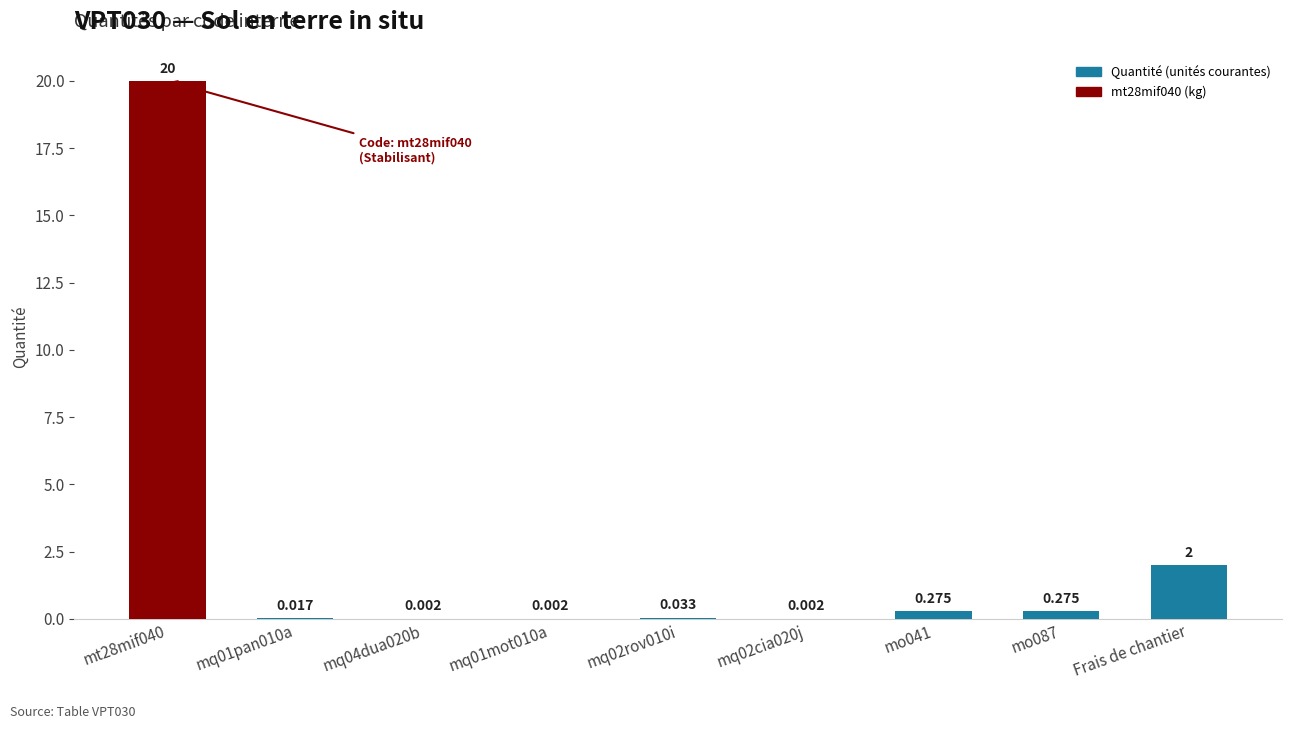

What is the value of the 1st bar from the left?

20.0